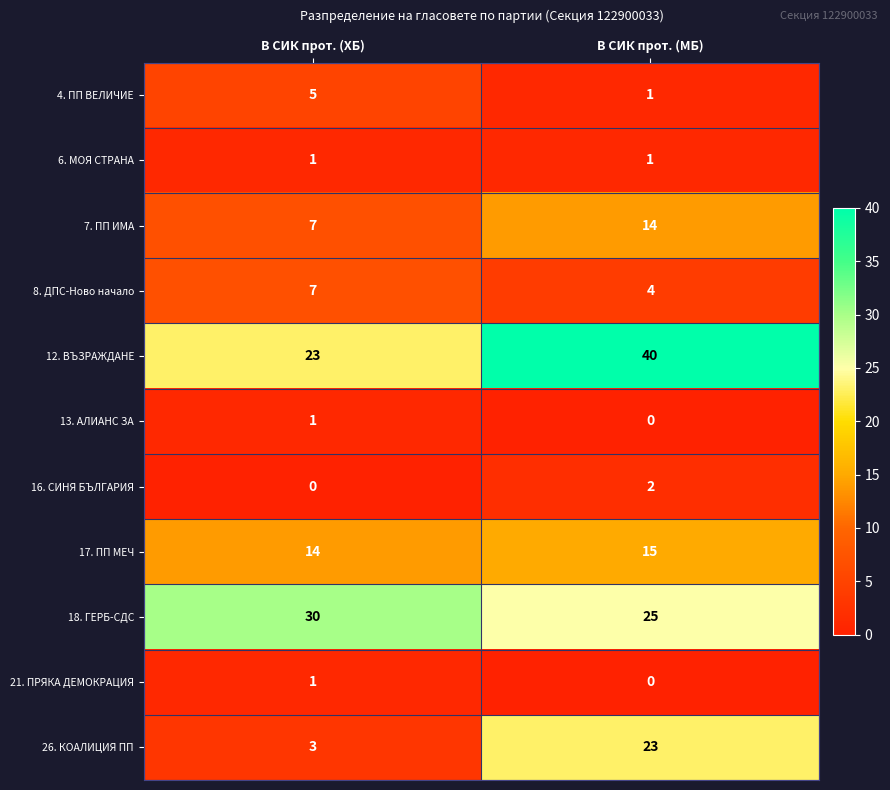

At how many categories does at least one series exceed 38?

1